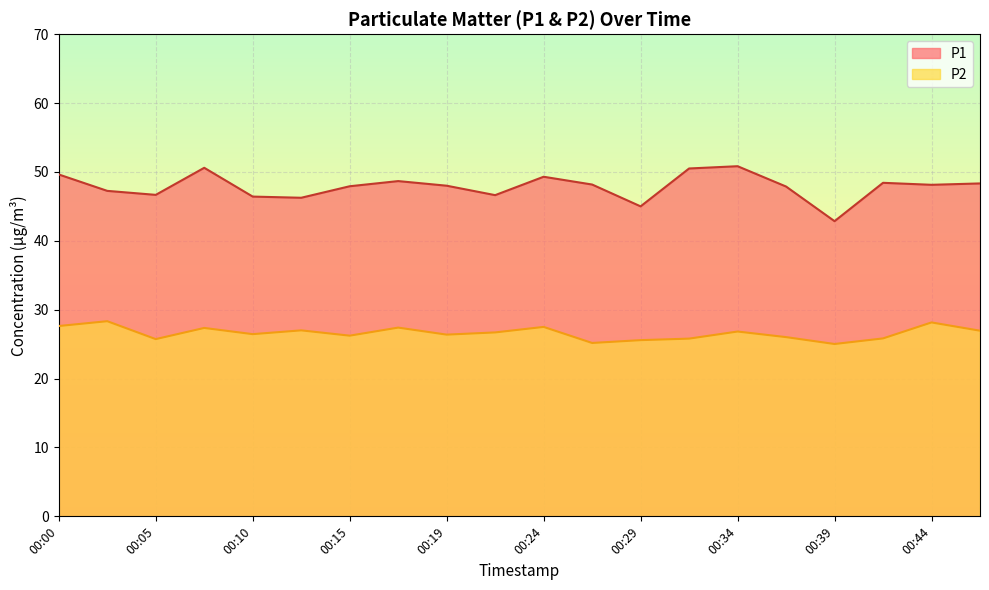

How many lines are shown in the chart?

2